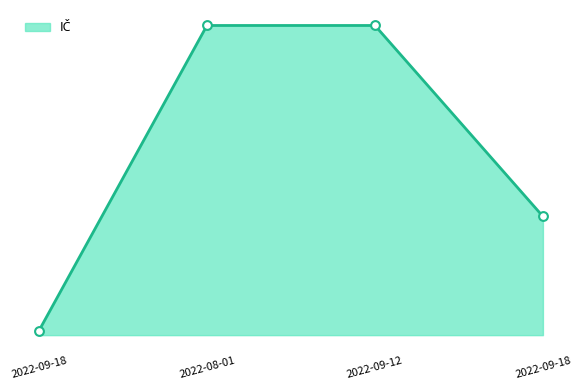

Which series has the widest spread of Y values?

IČ line